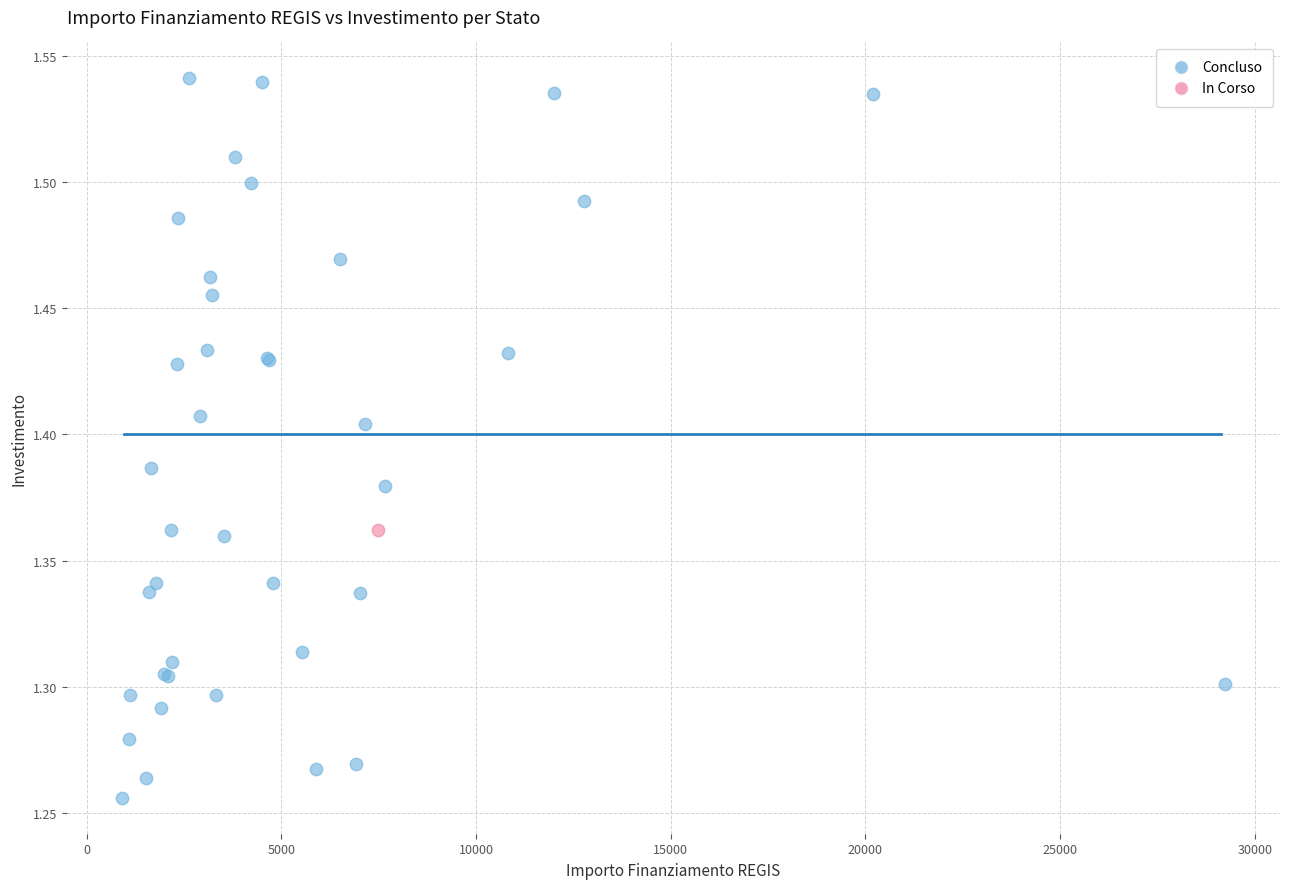

What are all the series names shown in the legend?

Concluso, In Corso